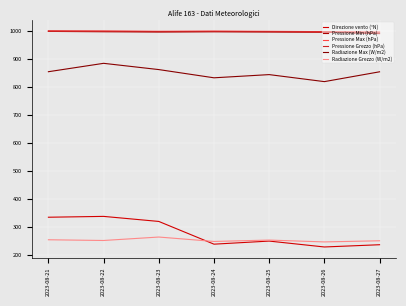

True or false: Direzione vento (°N) and Pressione Max (hPa) cross at least once.

False